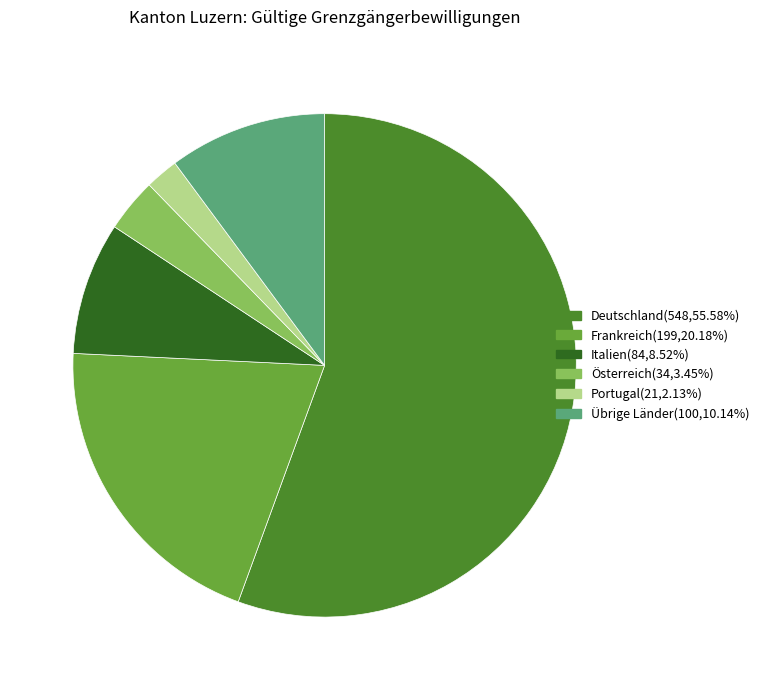

Is there a majority slice in this chart?

Yes